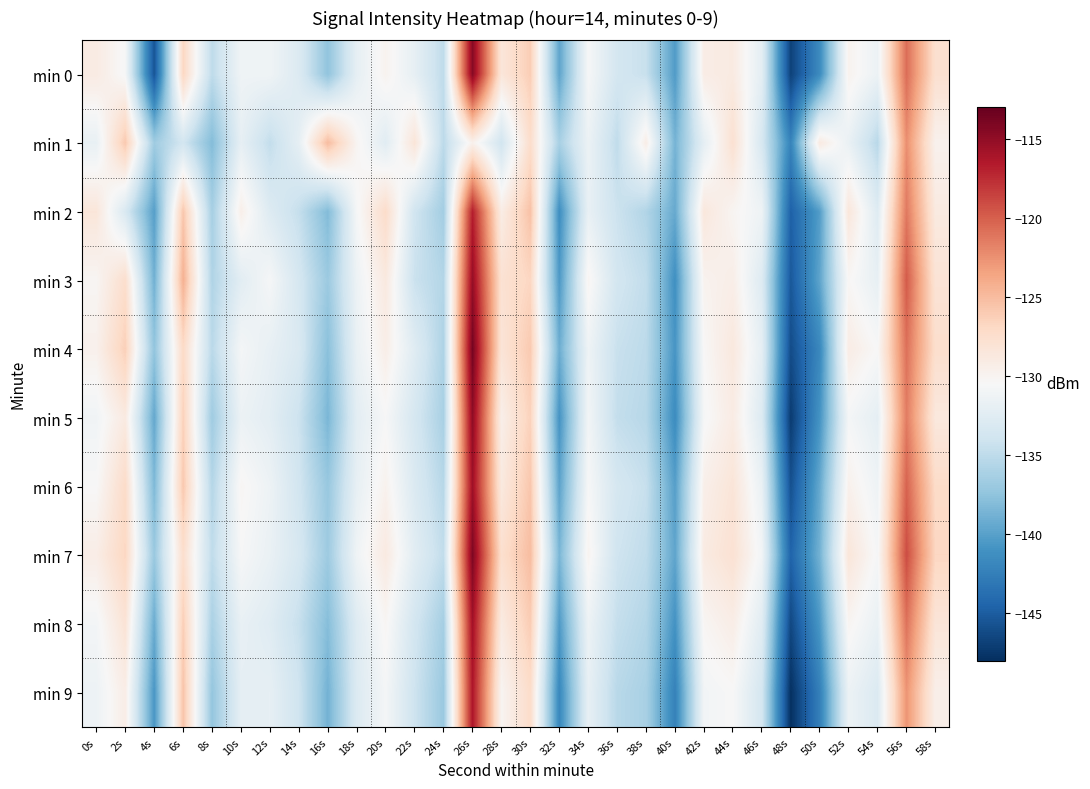

What is the maximum value shown in the chart?

-113.7